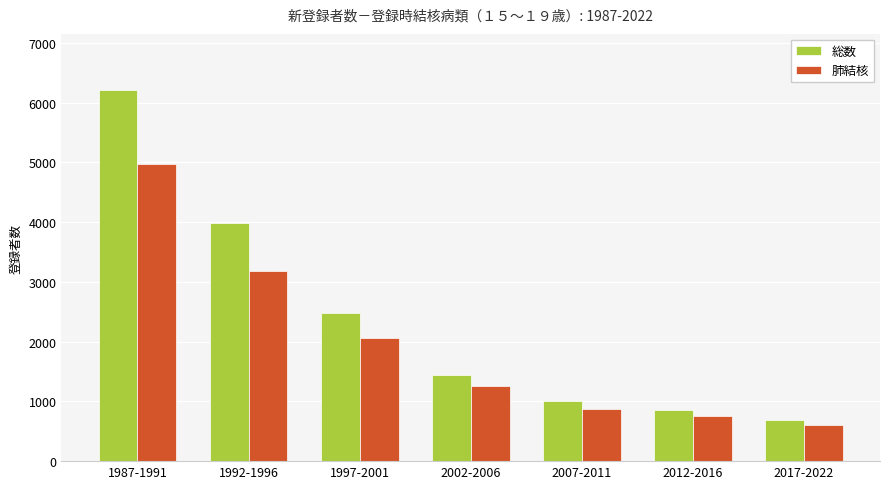

Which series has the largest range (max minus min)?

総数